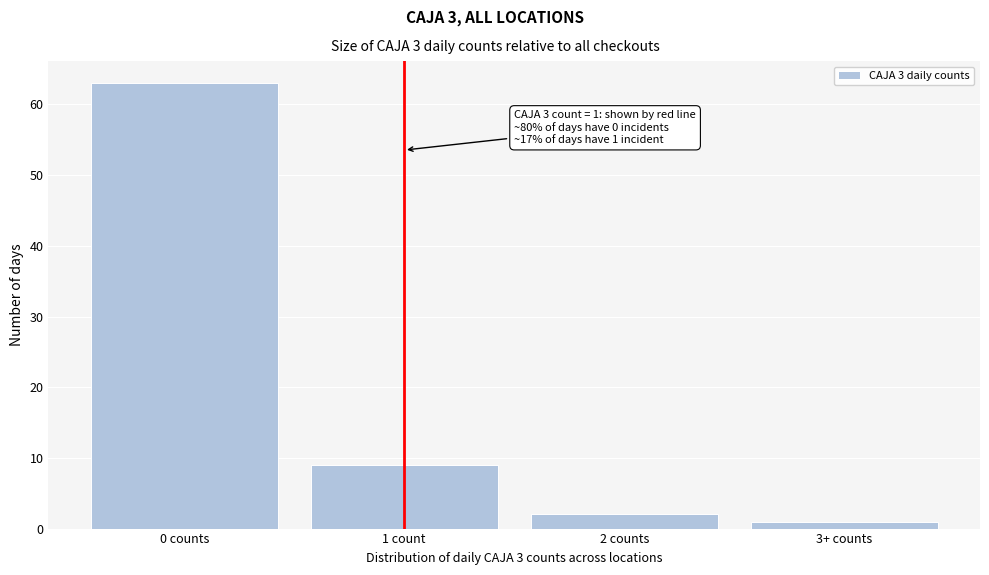

Reading right to left, what are all the values shown in this chart?

1	2	9	63